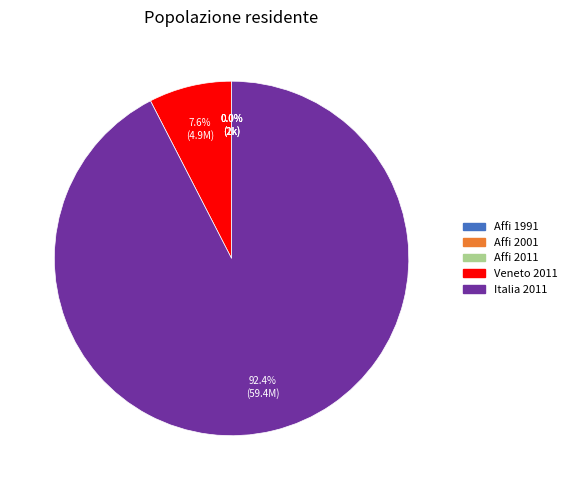

To the nearest percent, what percentage of the pie is Veneto 2011?

8%